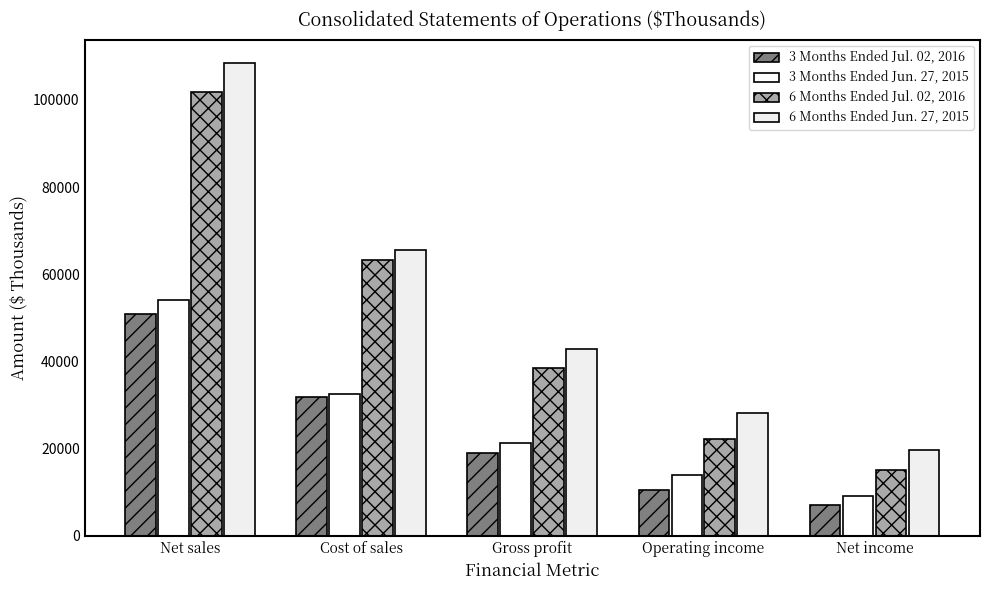

Which label corresponds to the largest value in the chart?

Net sales